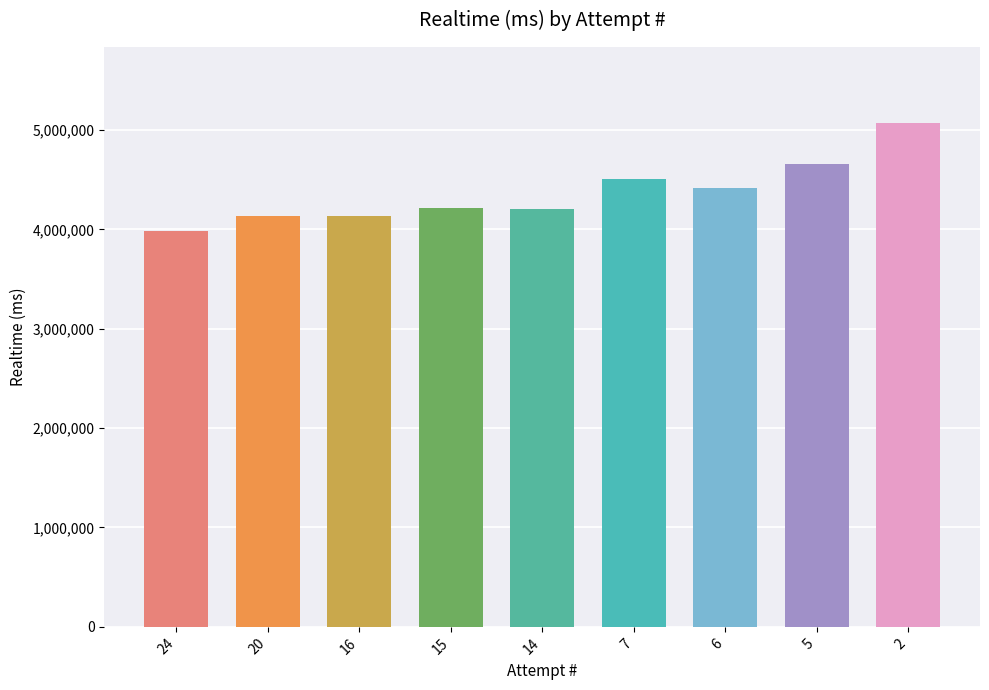

At which category does the chart reach its minimum across all series?

24